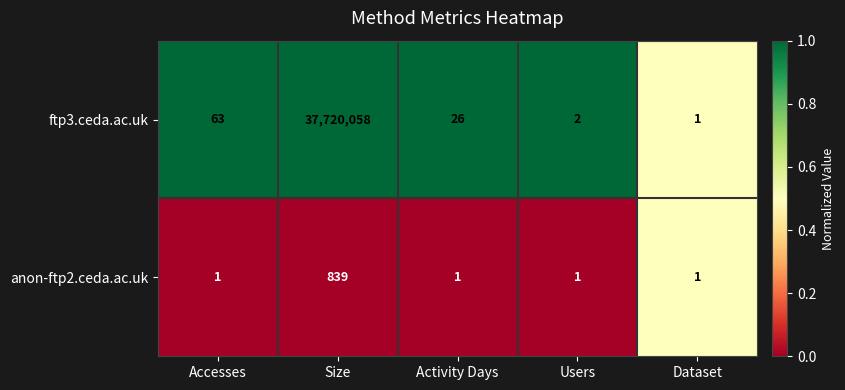

The value of anon-ftp2.ceda.ac.uk at Activity Days is 1. True or false?

True